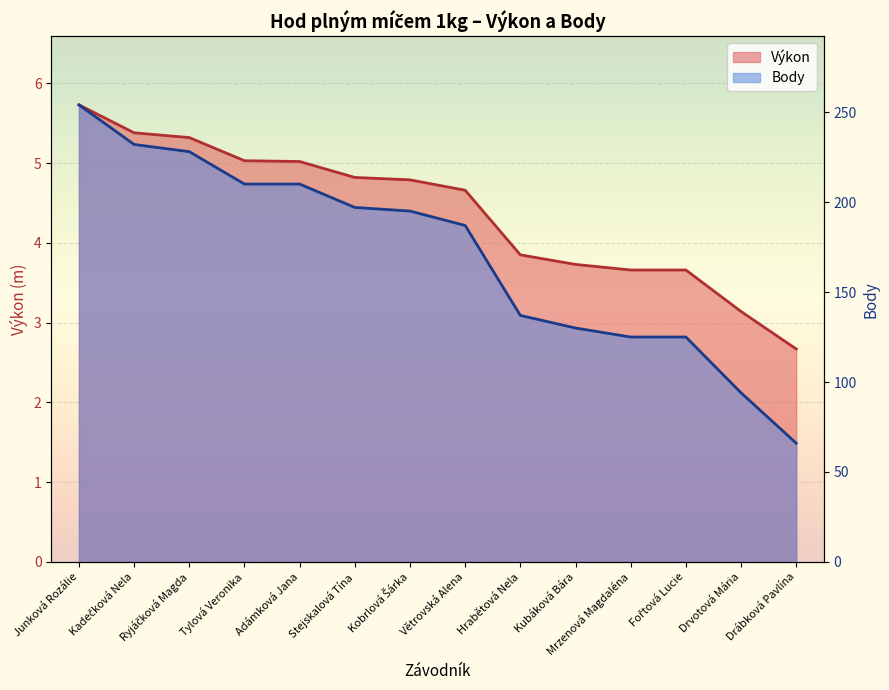

What is the value of the Výkon point at the 10th from the left?

3.7